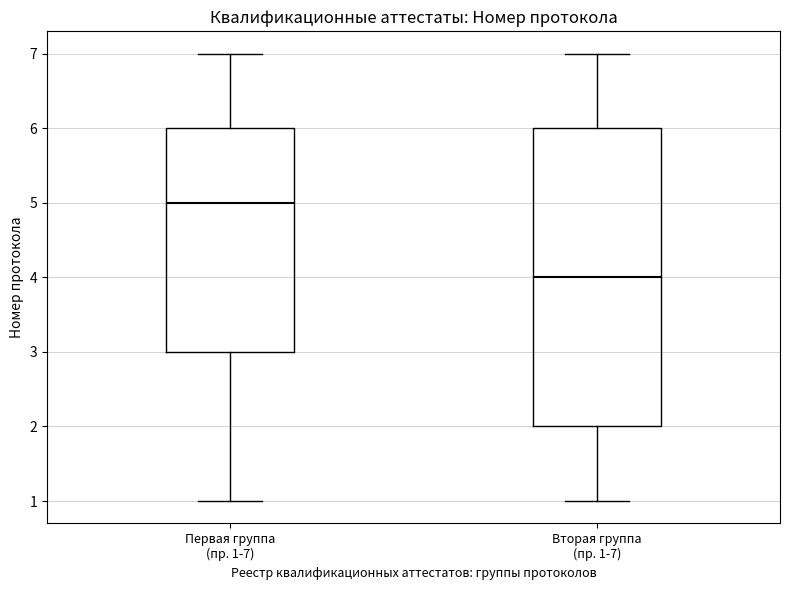

Comparing the boxes themselves (not the whiskers), which one is the tallest?

Вторая группа (пр. 1-7)